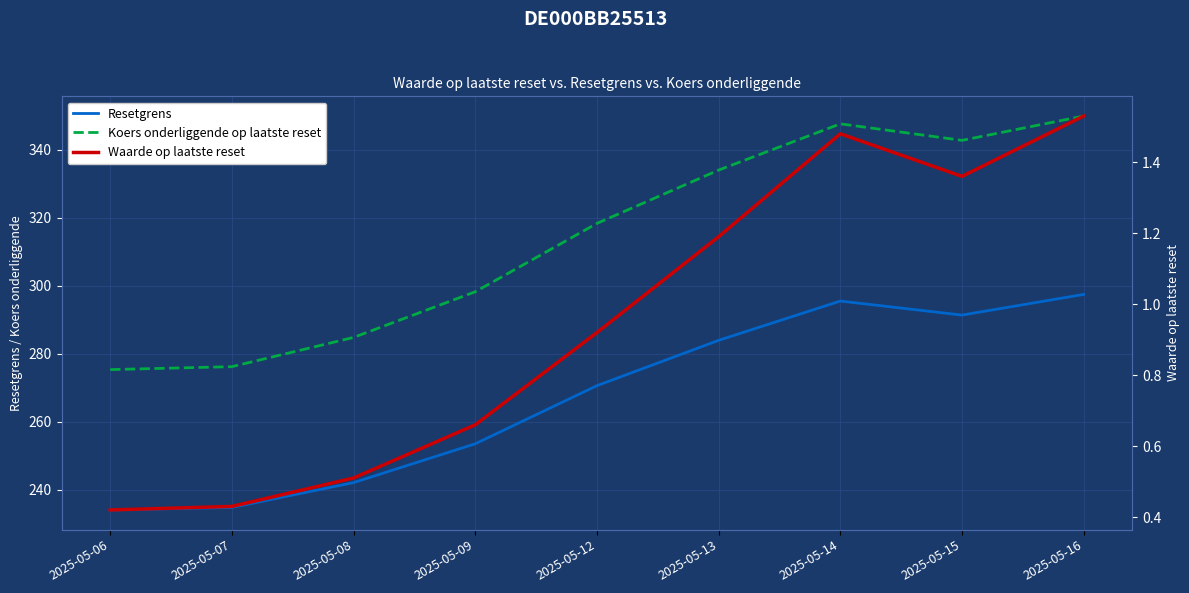

What is the value of the Waarde op laatste reset point at the 3rd from the left?

0.5